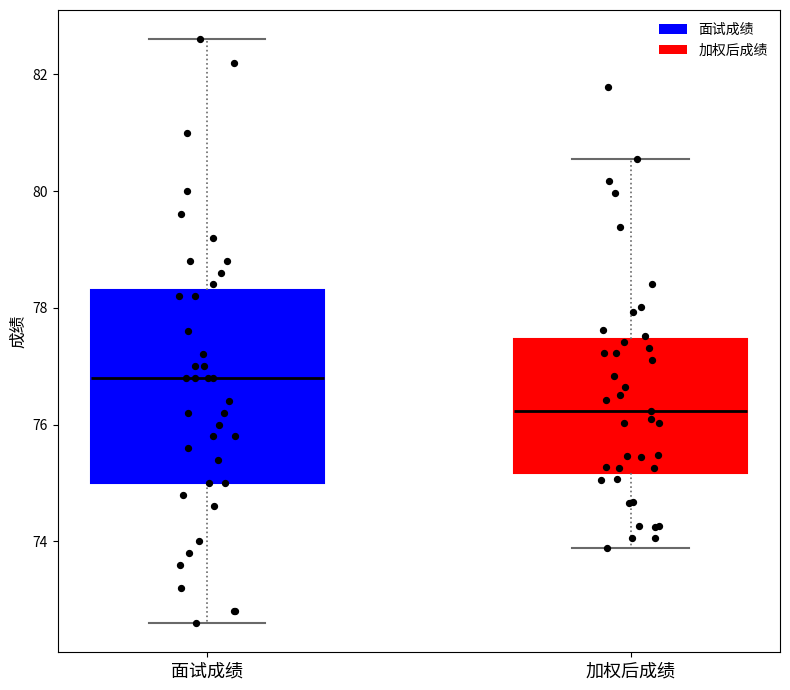

Which box is the tallest, from its lower edge to its upper edge?

面试成绩